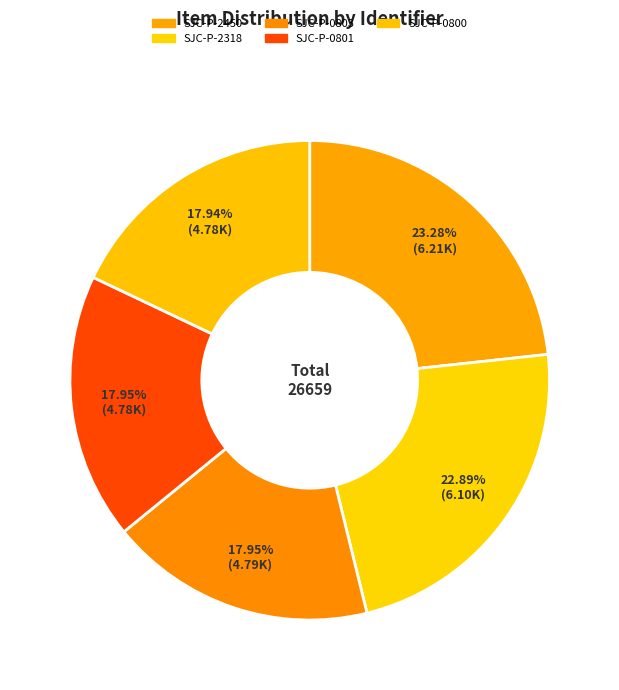

What percentage is the SJC-P-0801 slice, to the nearest percent?

18%